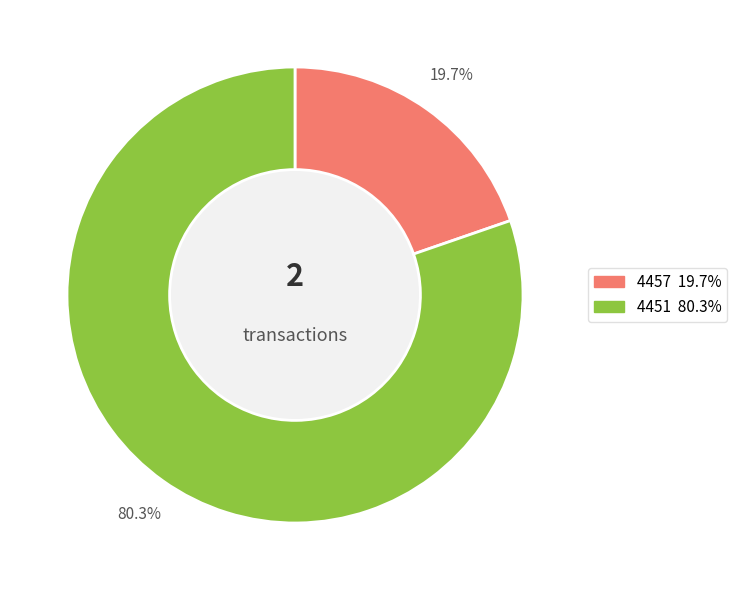

Which slice represents more than half of the pie?

80.3%